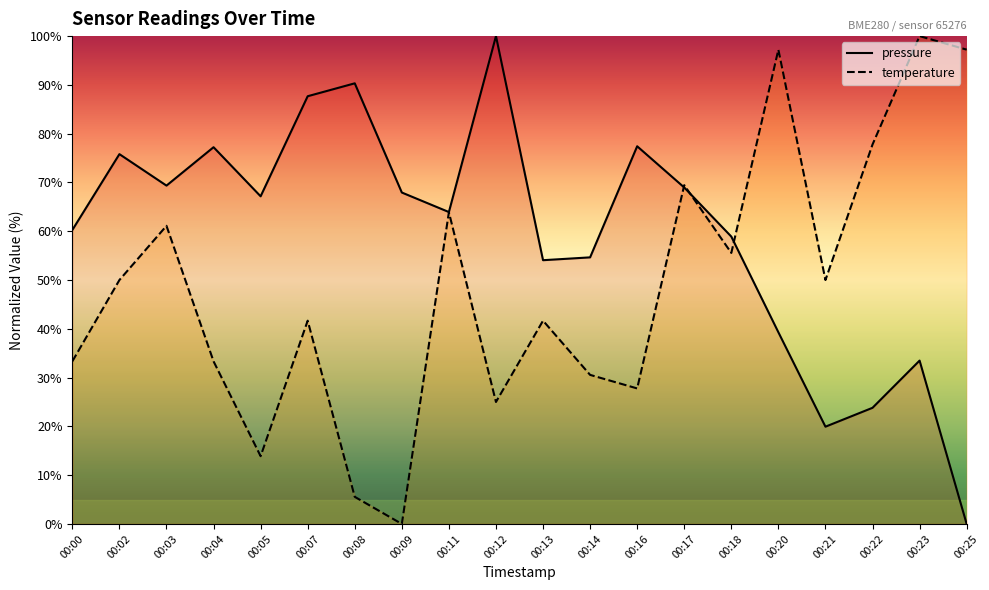

The temperature series shows 96.3 at 00:03. True or false?

False